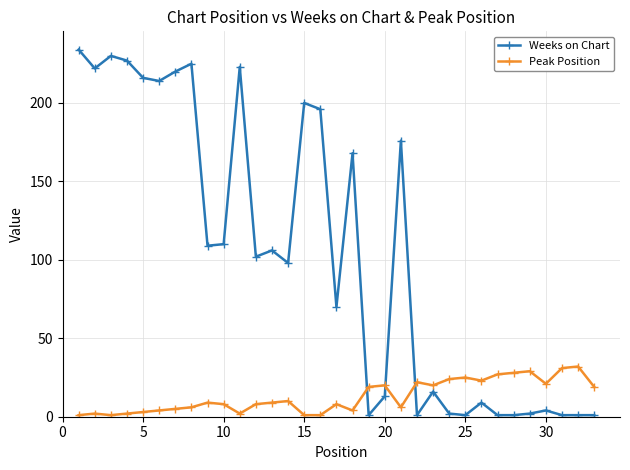

Which series has the widest spread of values?

Weeks on Chart